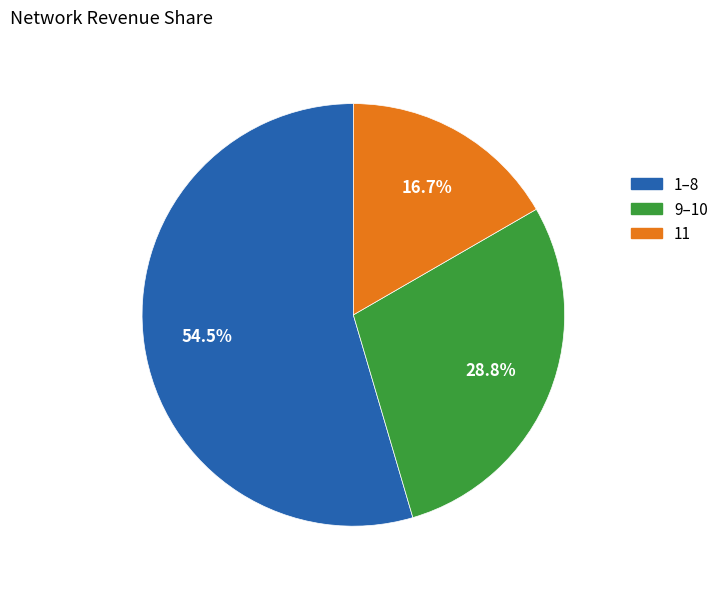

Is there any slice that represents more than half of the pie?

Yes